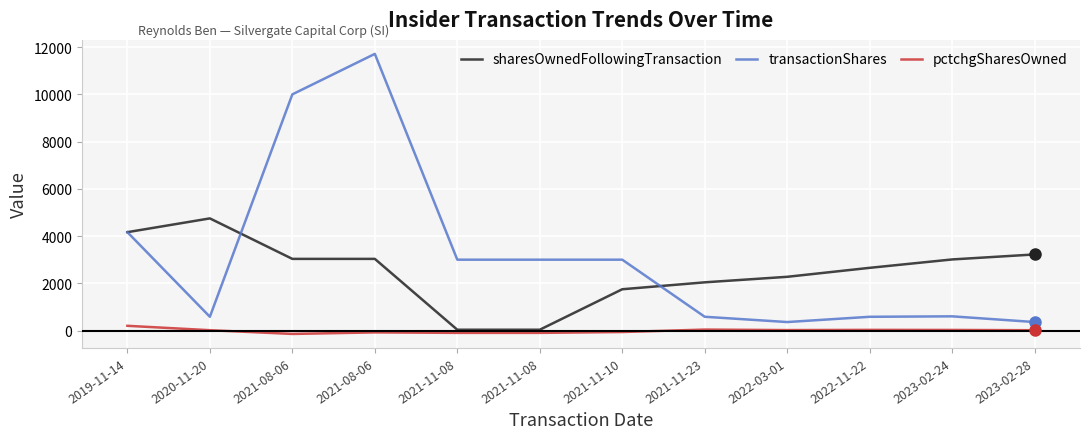

Does the chart display data point markers on the line(s)?

No